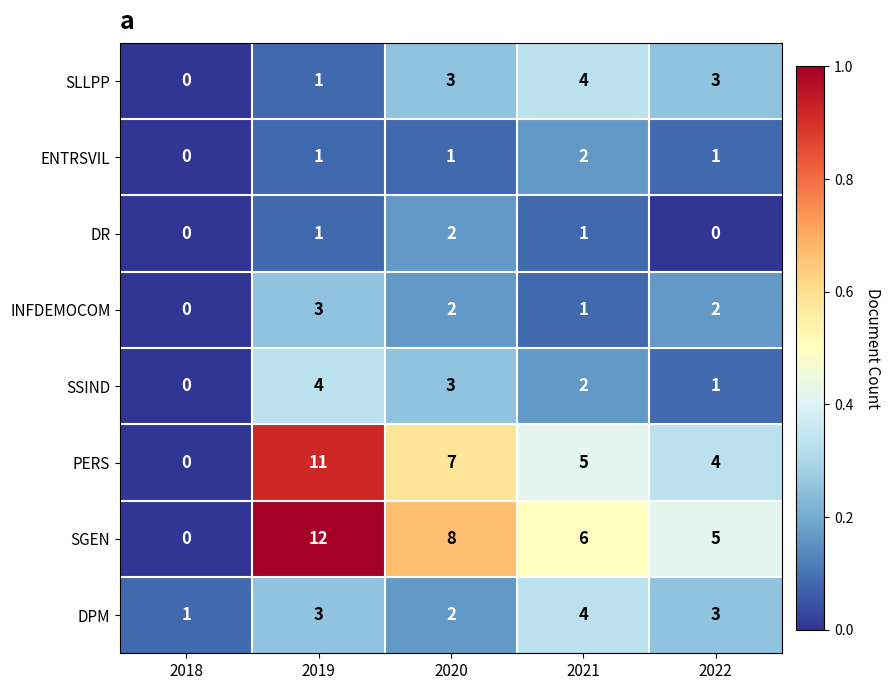

What is the difference between the maximum and minimum values in the SLLPP series?

4